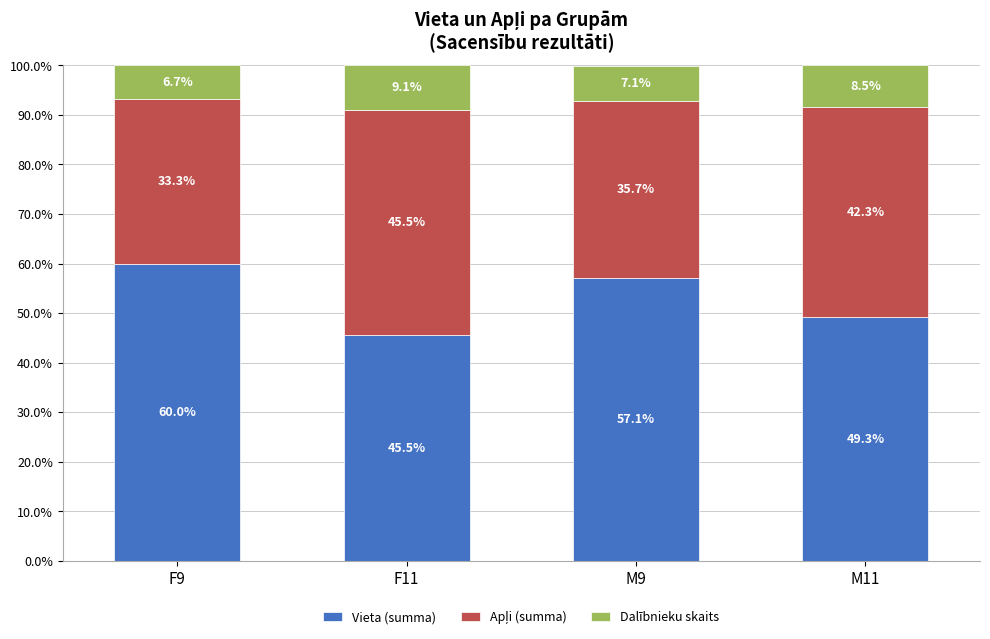

Rank the categories by Vieta (summa) value from highest to lowest.

F9, M9, M11, F11